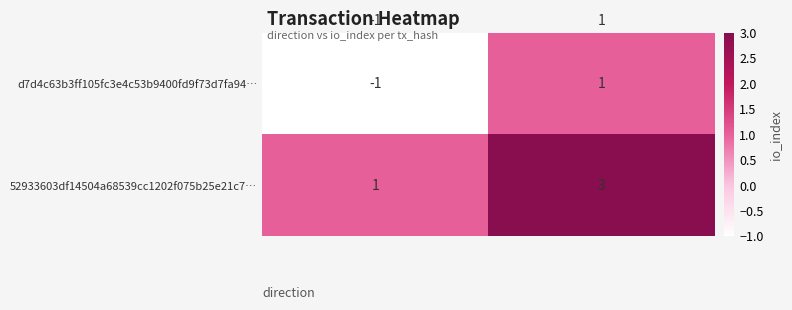

List the series in order of their peak value, highest first.

52933603df14504a68539cc1202f075b25e21c7…, d7d4c63b3ff105fc3e4c53b9400fd9f73d7fa94…